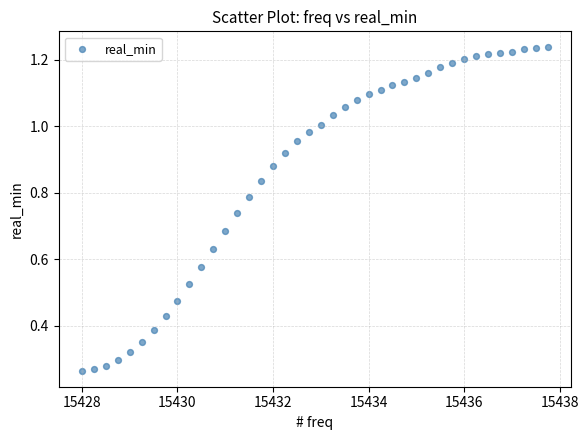

What is the range of X values (max minus min)?

9.8